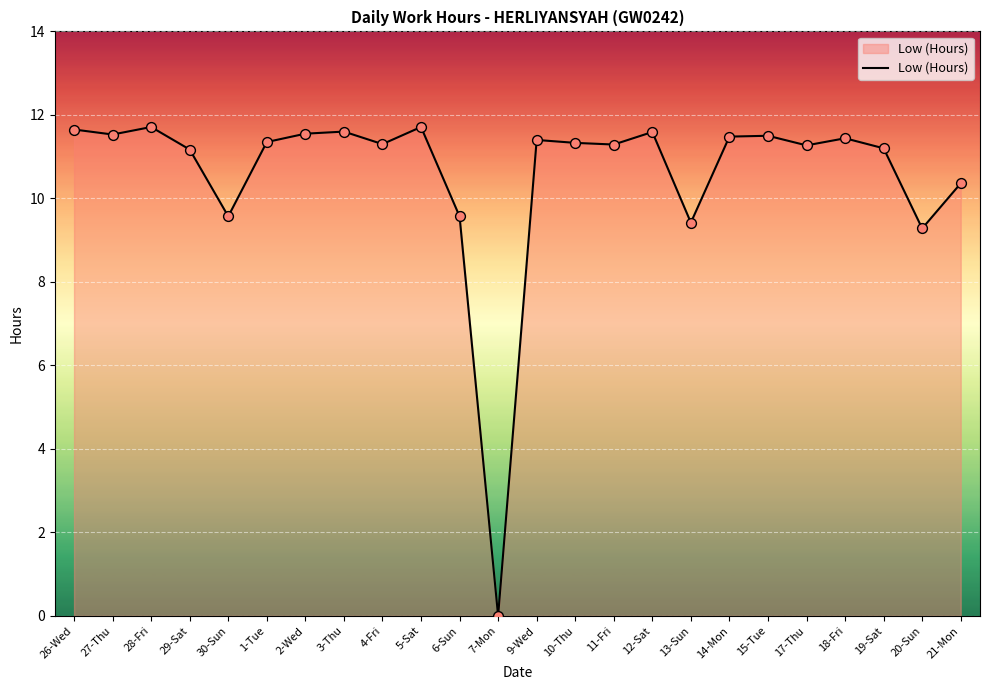

What is the change in value from 29-Sat to 5-Sat?

+0.5